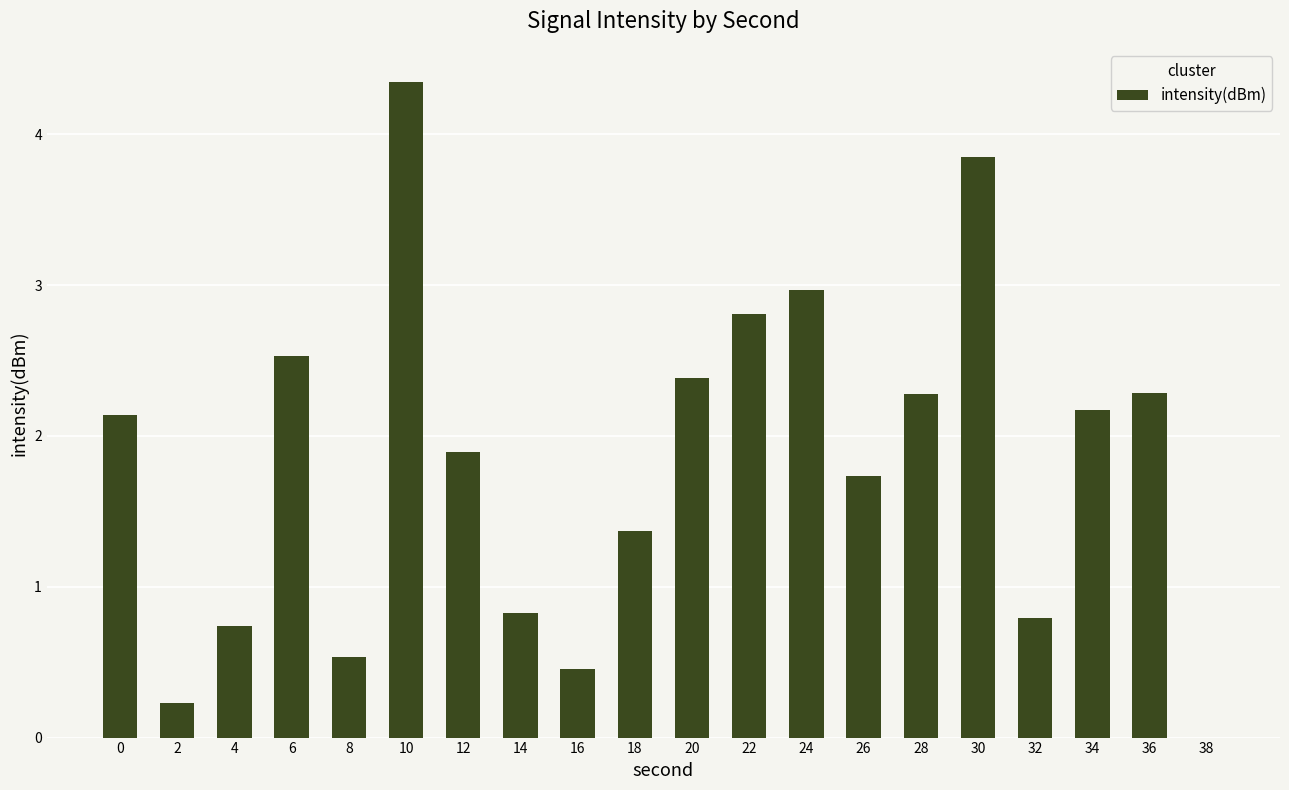

At which category does the chart reach its peak across all series?

10